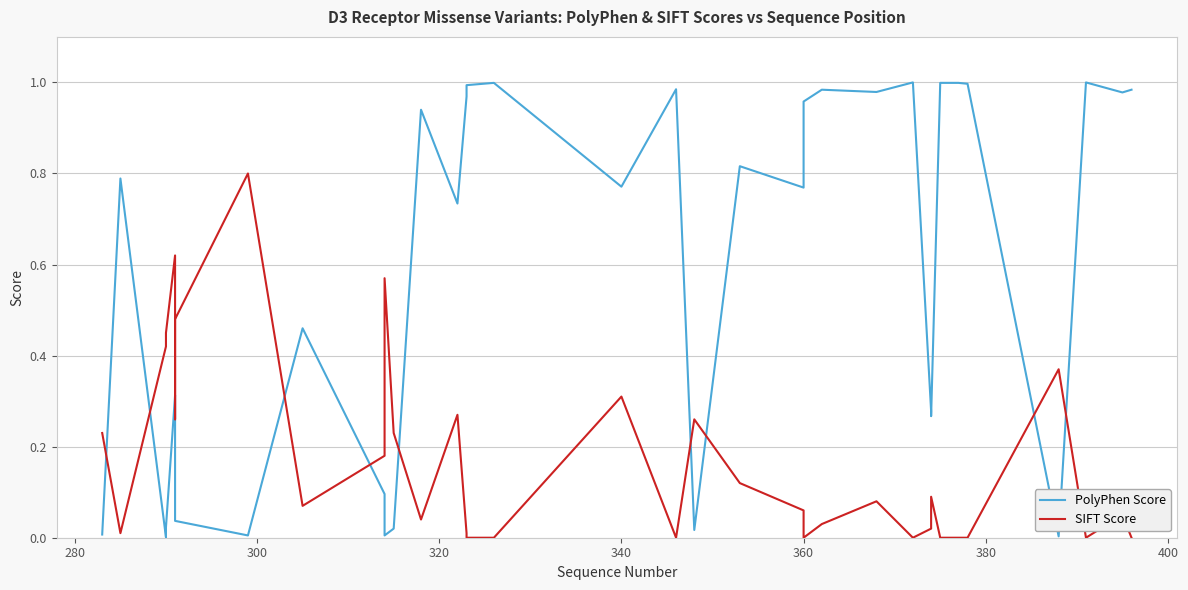

How many positive values does the SIFT Score series have?

25